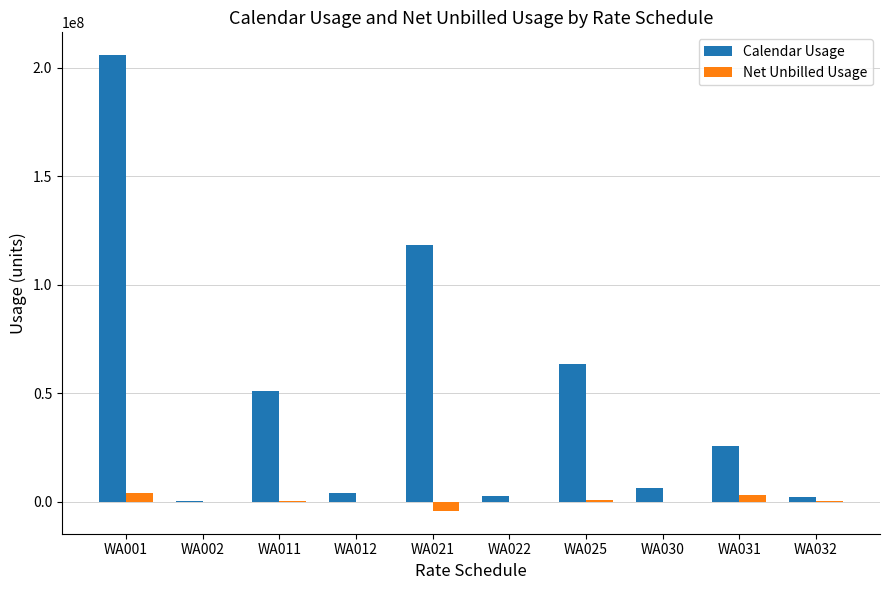

Is it true that Net Unbilled Usage equals -1542.0 at WA002?

True